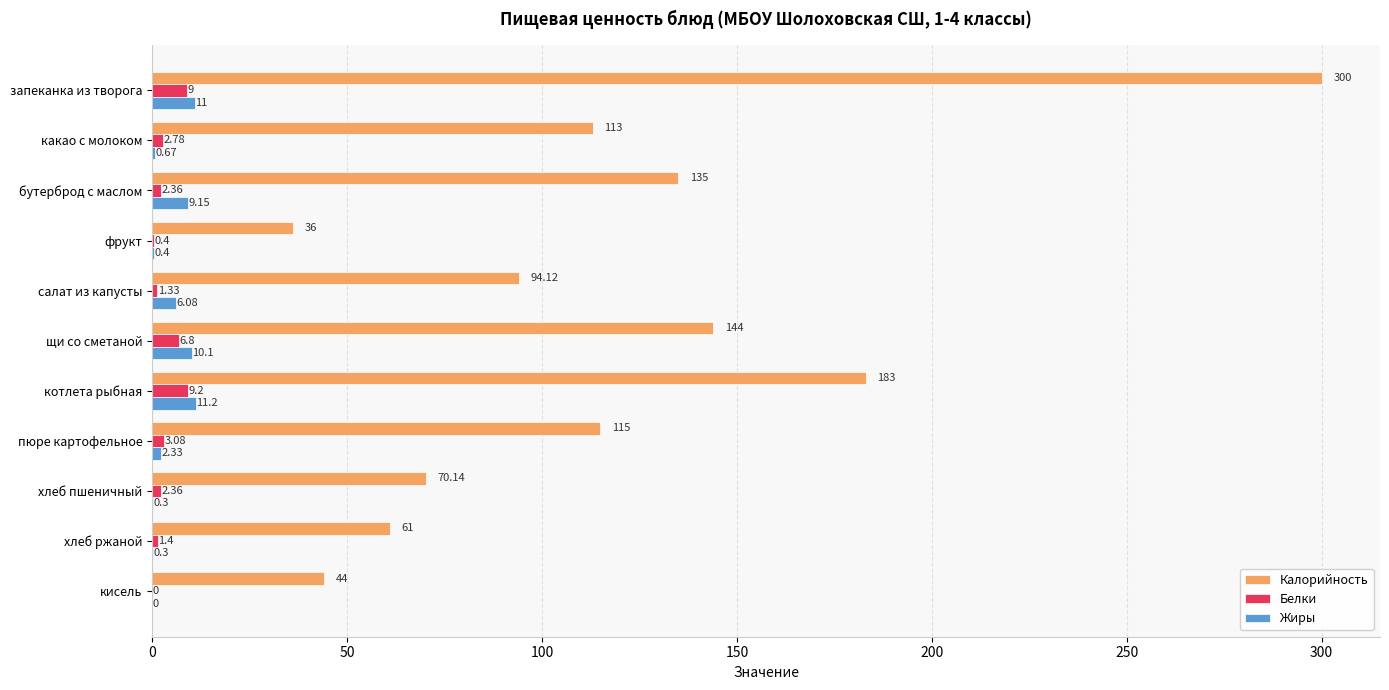

Is the value of Жиры at хлеб пшеничный greater than the value of Белки at пюре картофельное?

No